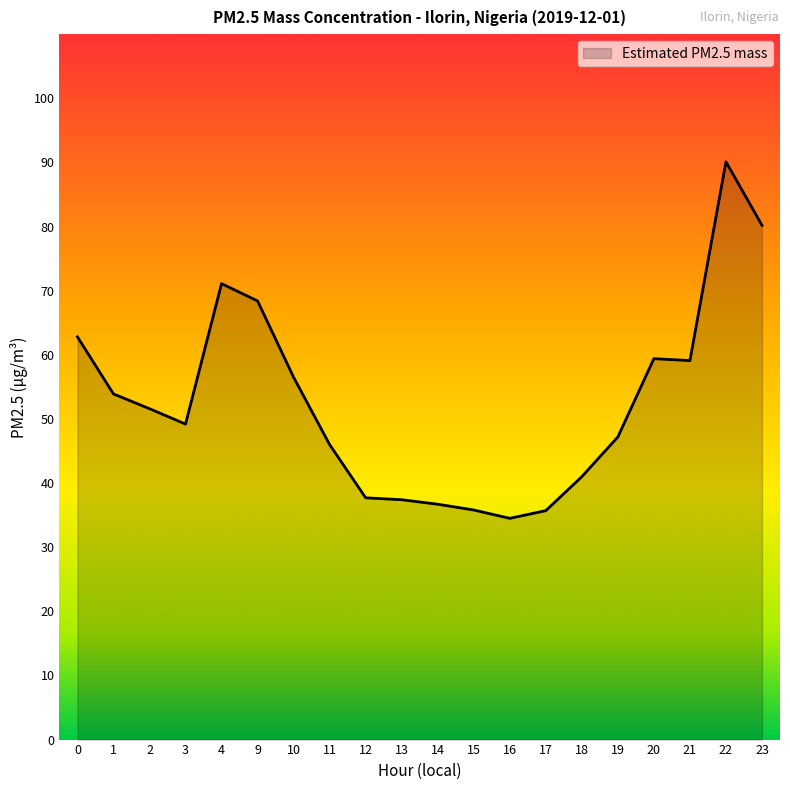

Which has a higher value, 4 or 15?

4